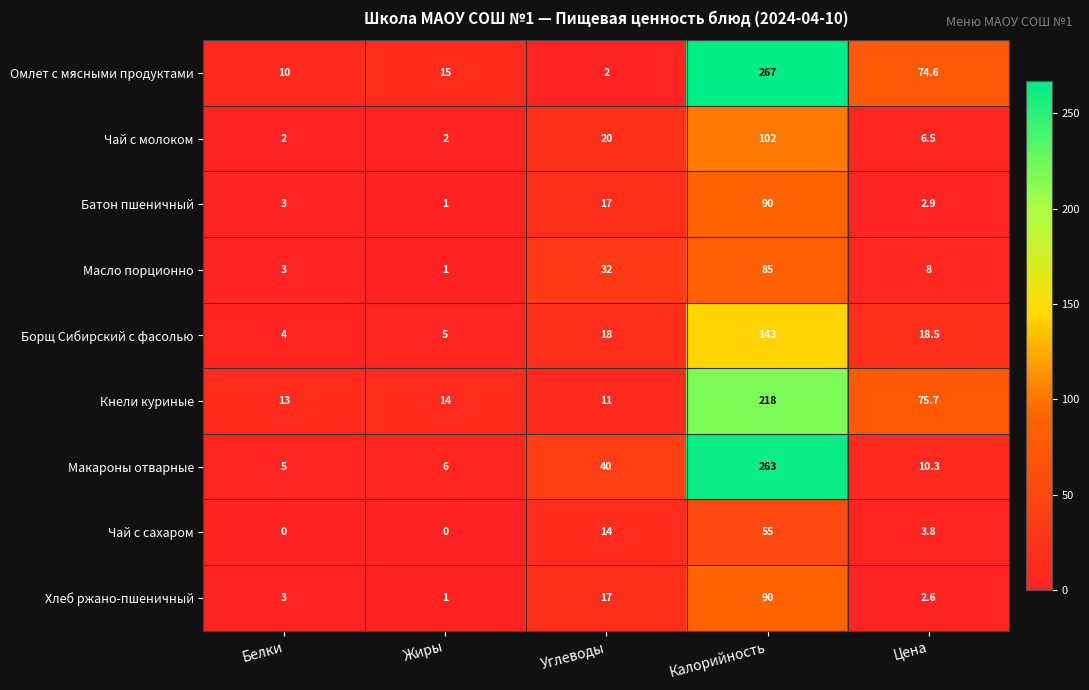

What is the difference between the highest and lowest values at Калорийность?

212.0